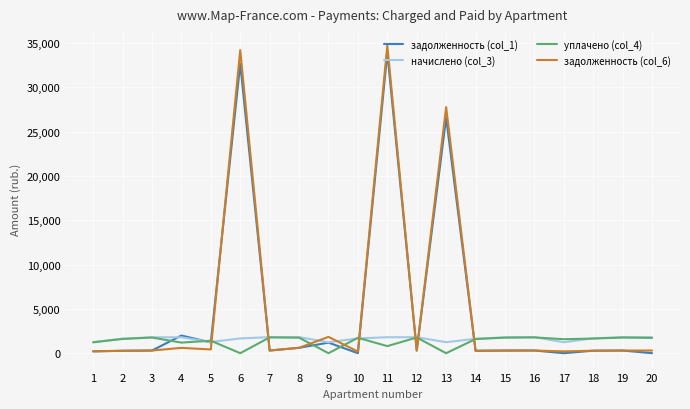

Is it true that уплачено (col_4) equals 1229.5 at 1?

True